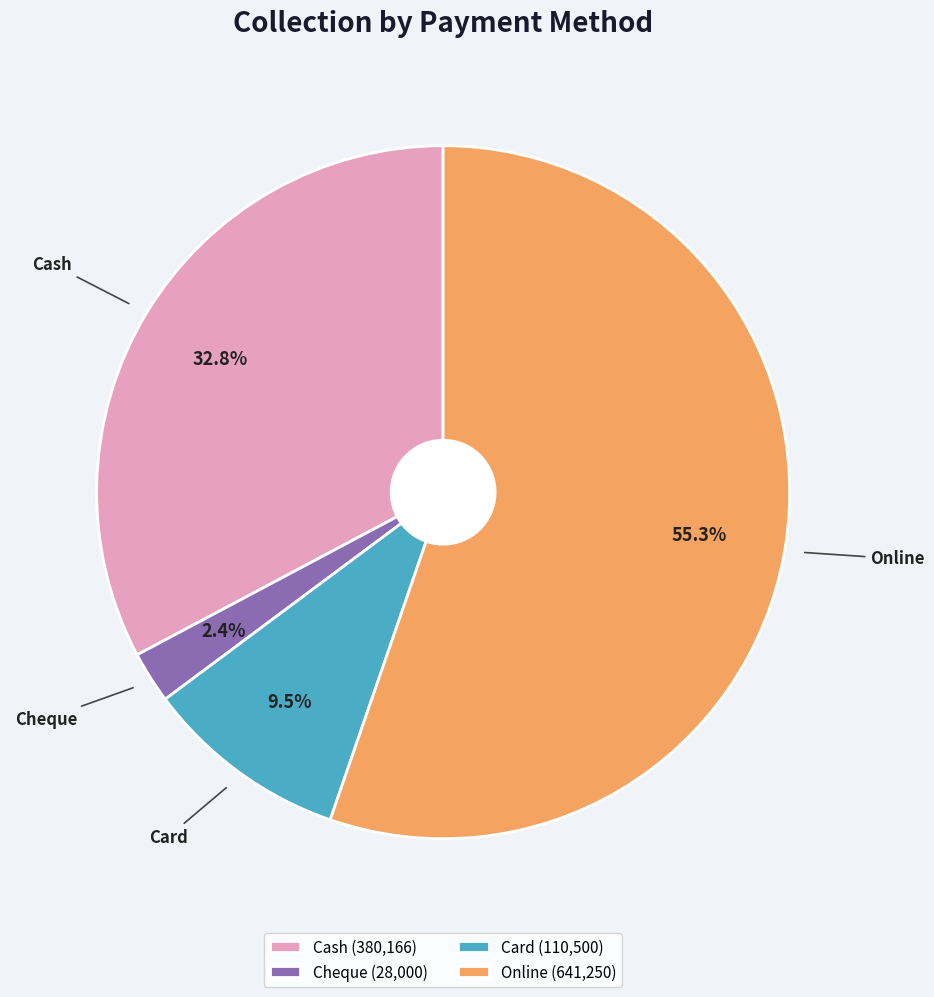

The Online slice represents 55% of the pie. True or false?

True